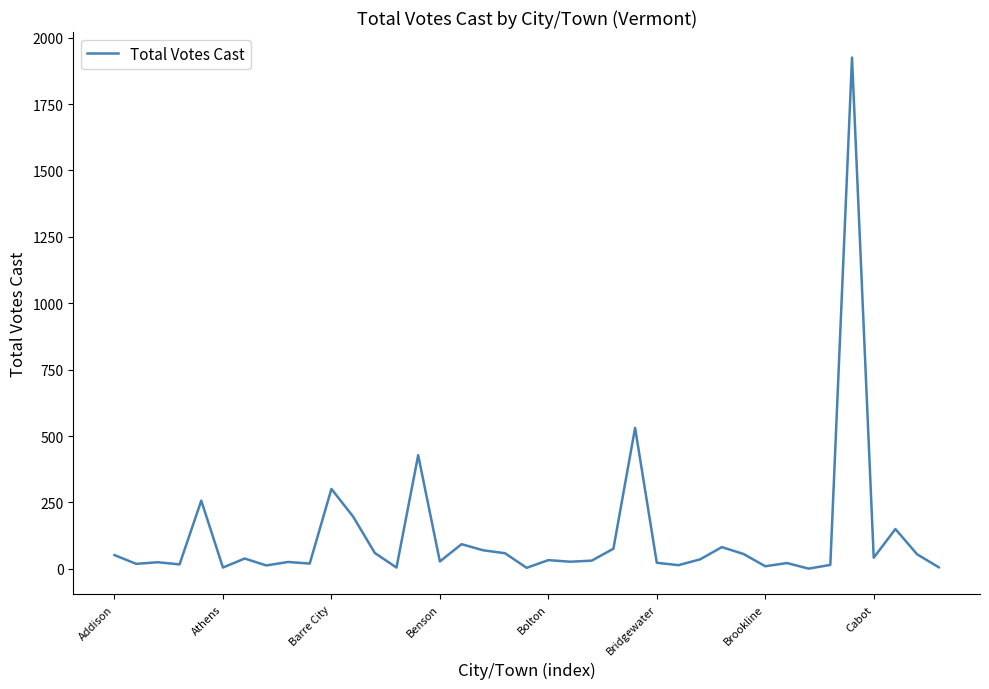

What is the maximum value shown in the chart?

1925